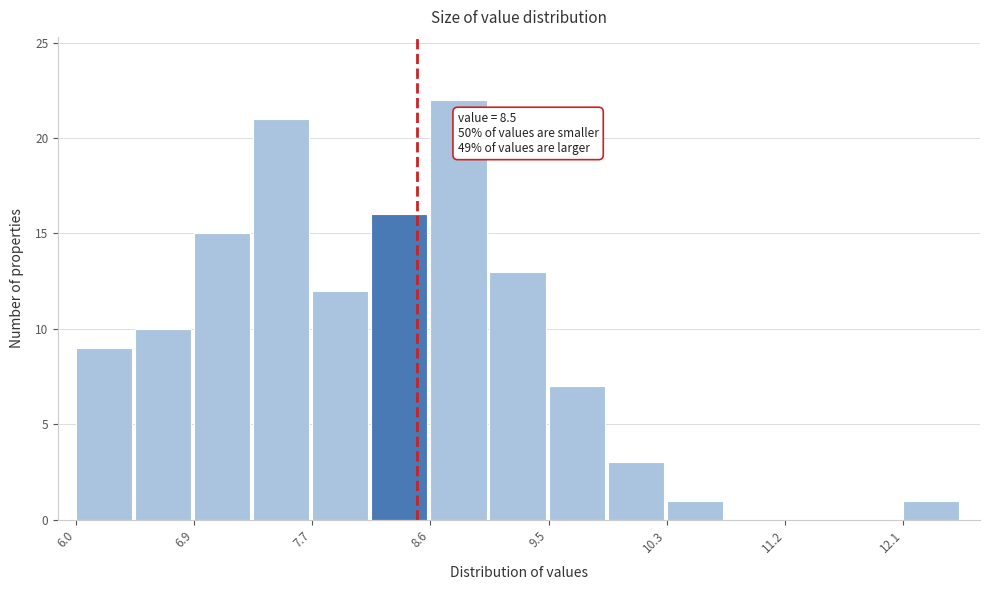

Over which range of the x-axis is the bar tallest?

8.6 to 9.0